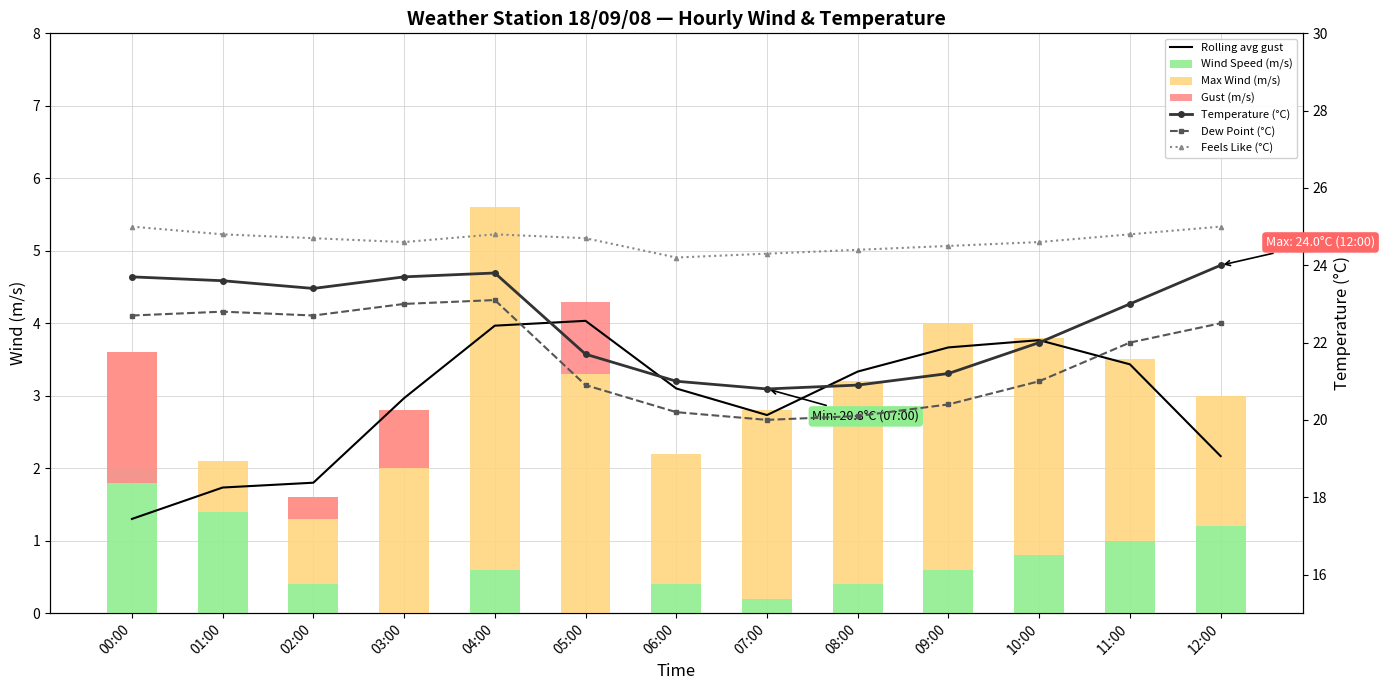

What is the label of the 12th bar from the left?

11:00